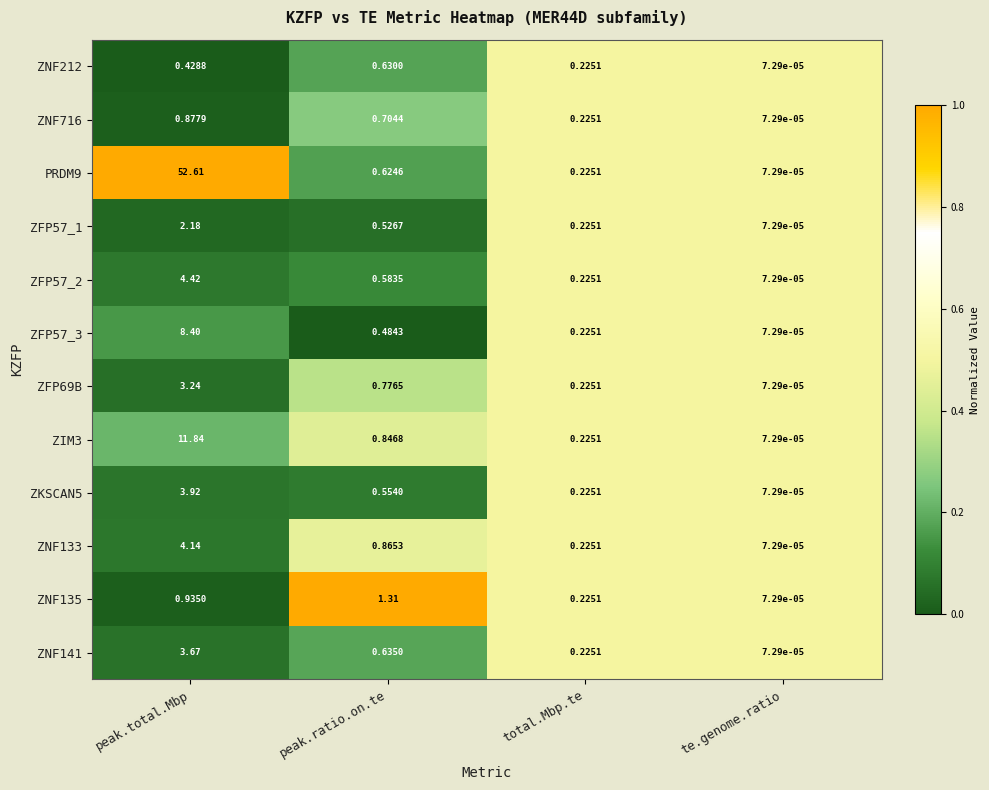

At which label is ZFP69B closest to 1?

peak.ratio.on.te